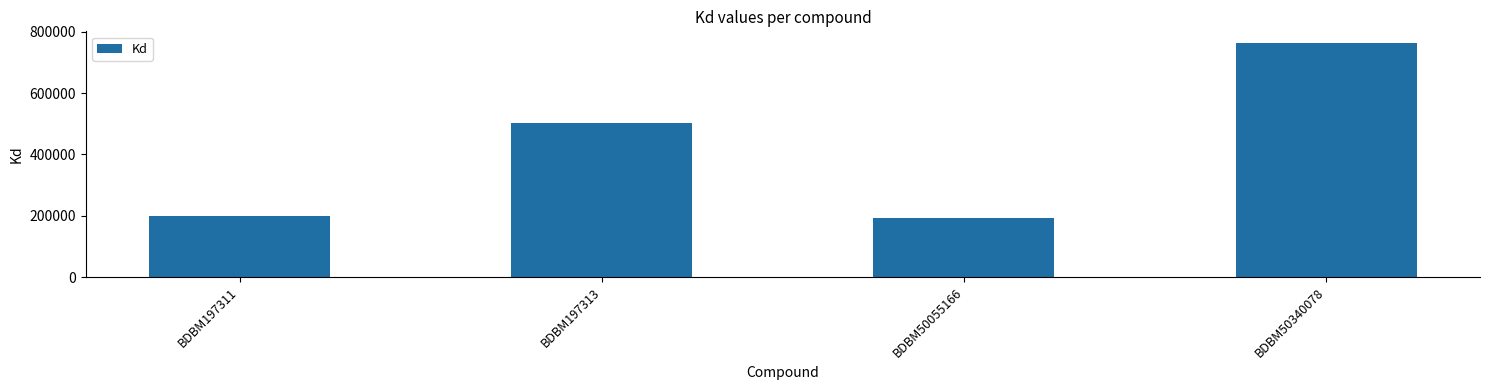

What is the difference between the values at BDBM197311 and BDBM197313?

301000